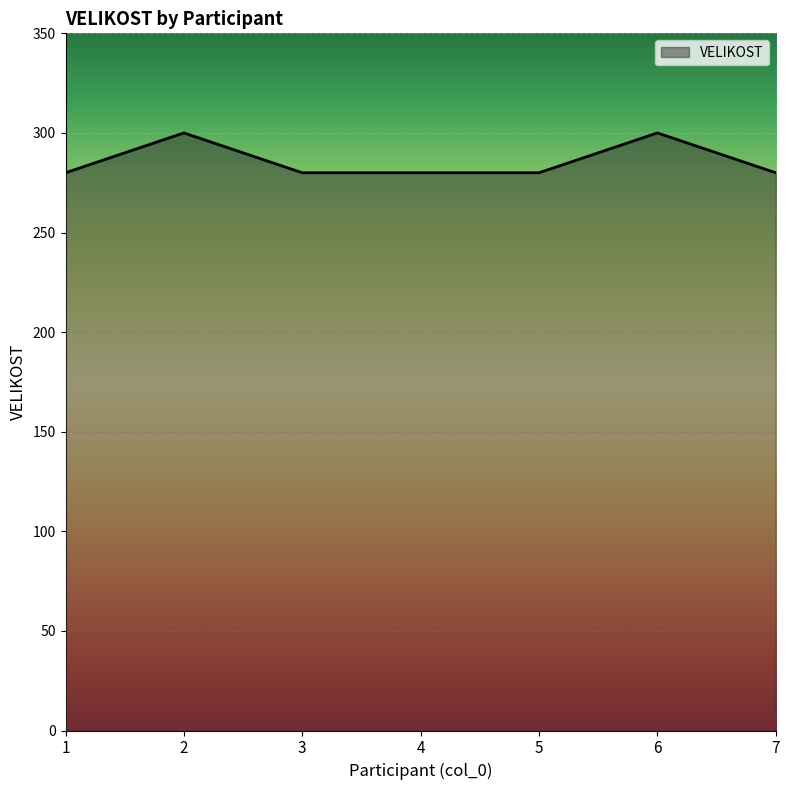

What is the sum of all values?

2000